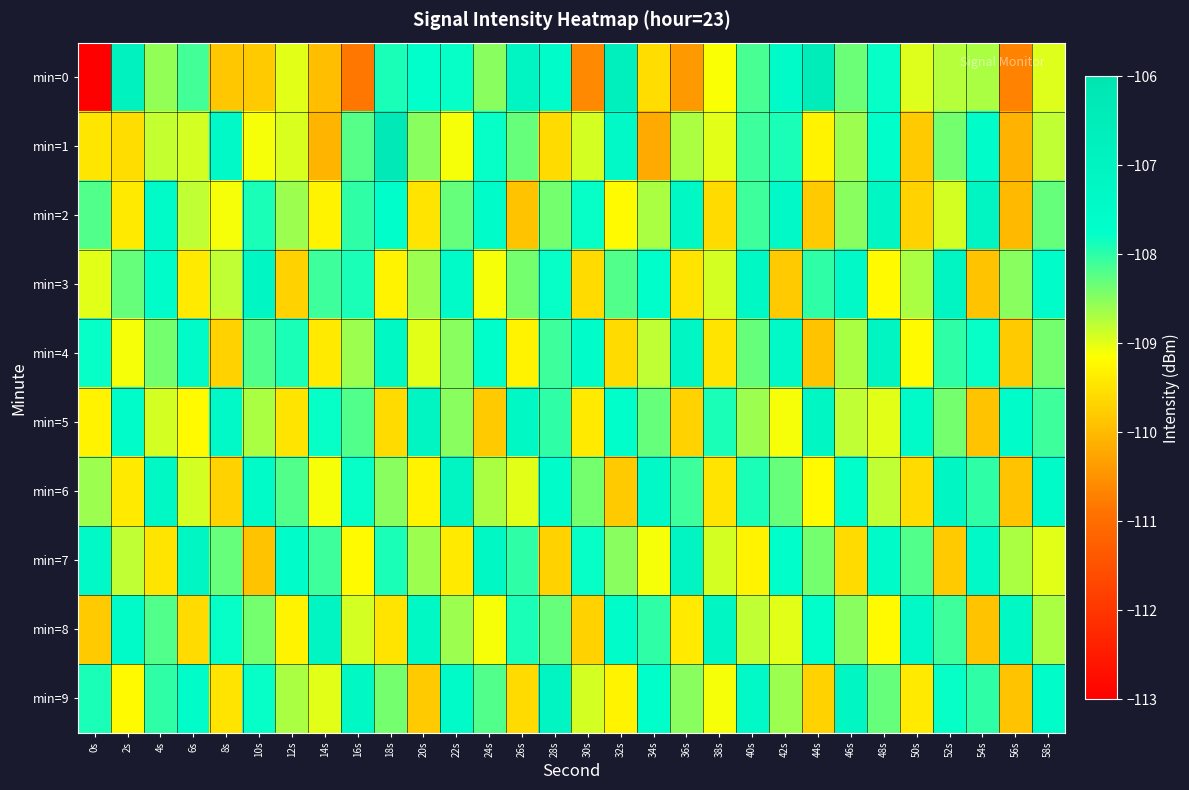

At how many categories does at least one series exceed -108?

30